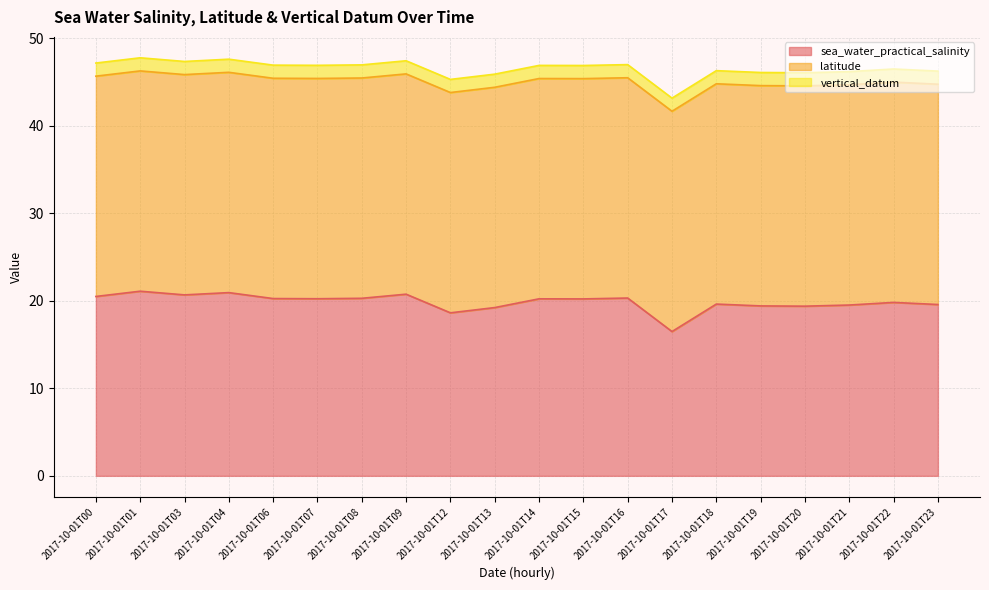

What is the difference between the sea_water_practical_salinity values at 2017-10-01T06 and 2017-10-01T17?

3.8